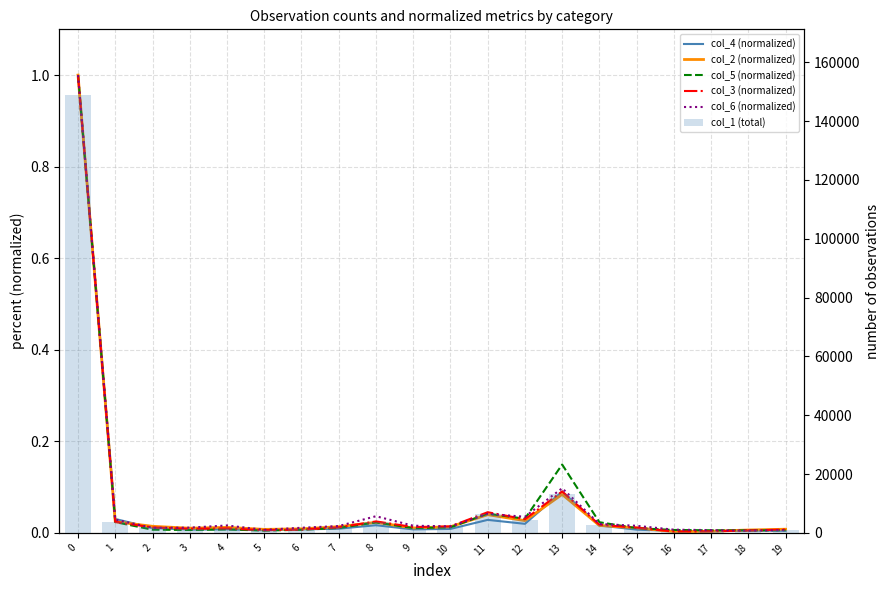

What is the difference between the highest and lowest values at 2?

1917.0